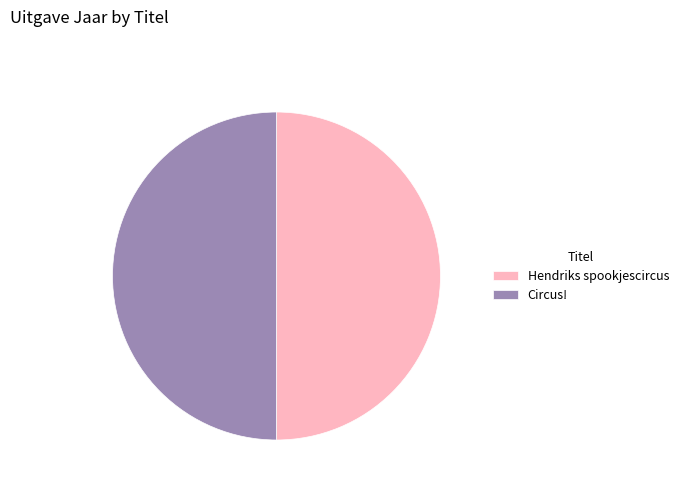

Do Hendriks spookjescircus and Circus! together represent more than half of the pie?

Yes